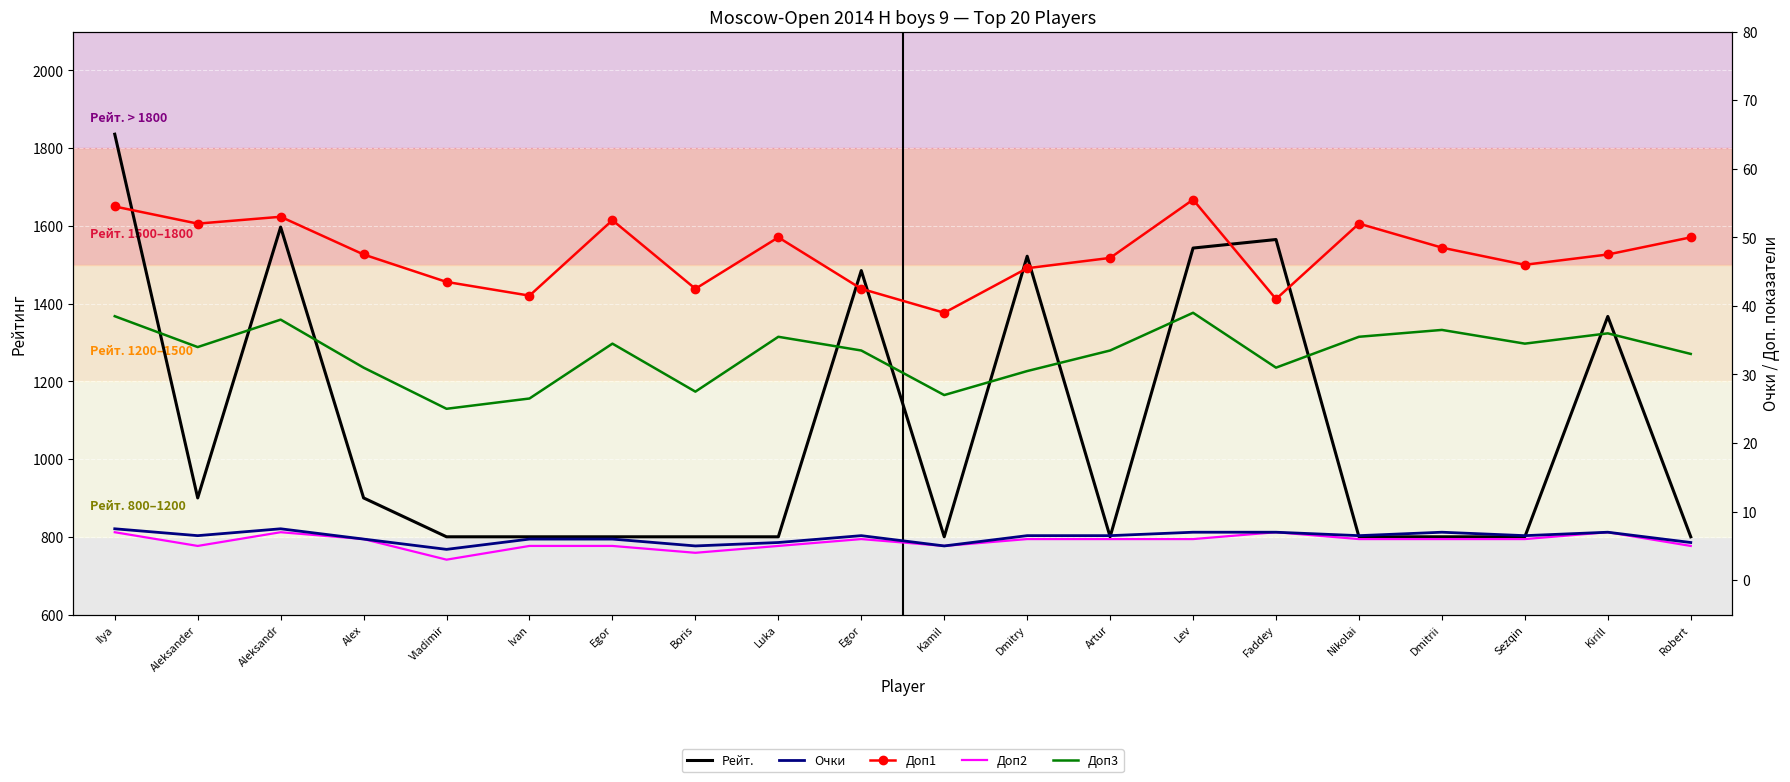

At which label is Доп2 closest to 5?

Aleksander